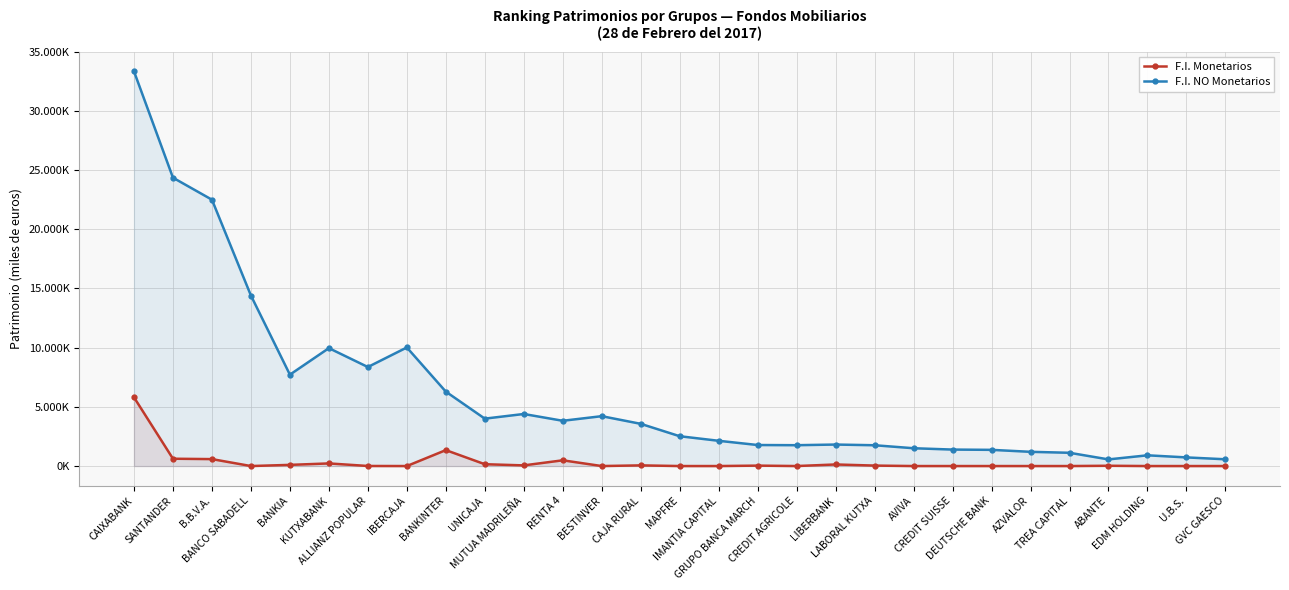

The value of F.I. NO Monetarios at U.B.S. is 729522. True or false?

True